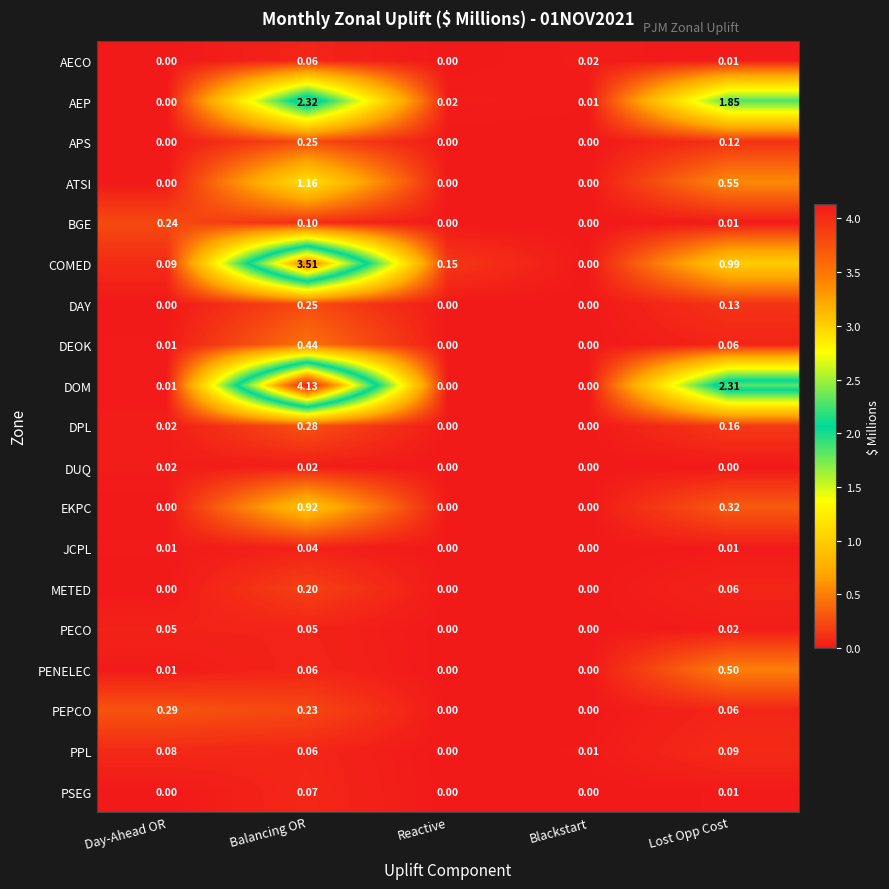

Which series has the largest total across all categories?

DOM